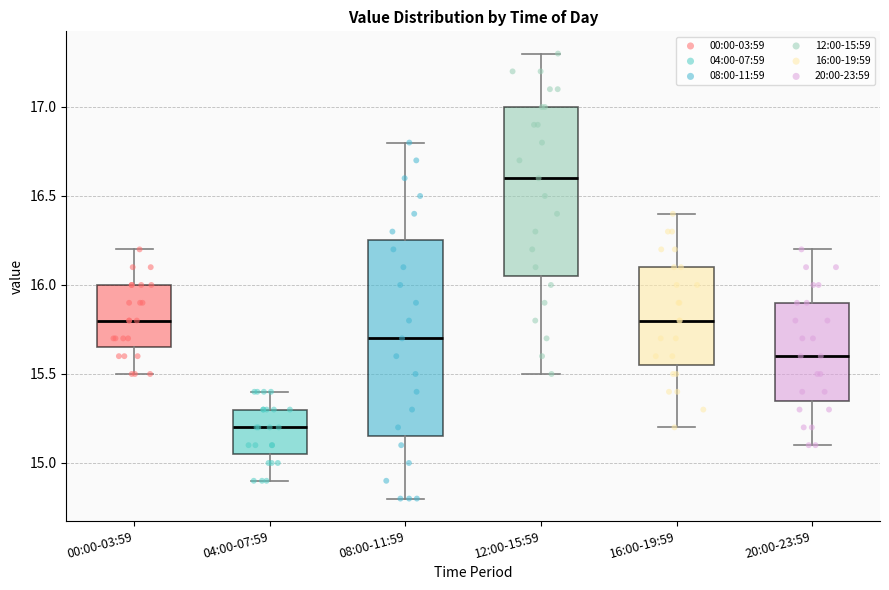

Which box has the lowest median line?

04:00-07:59